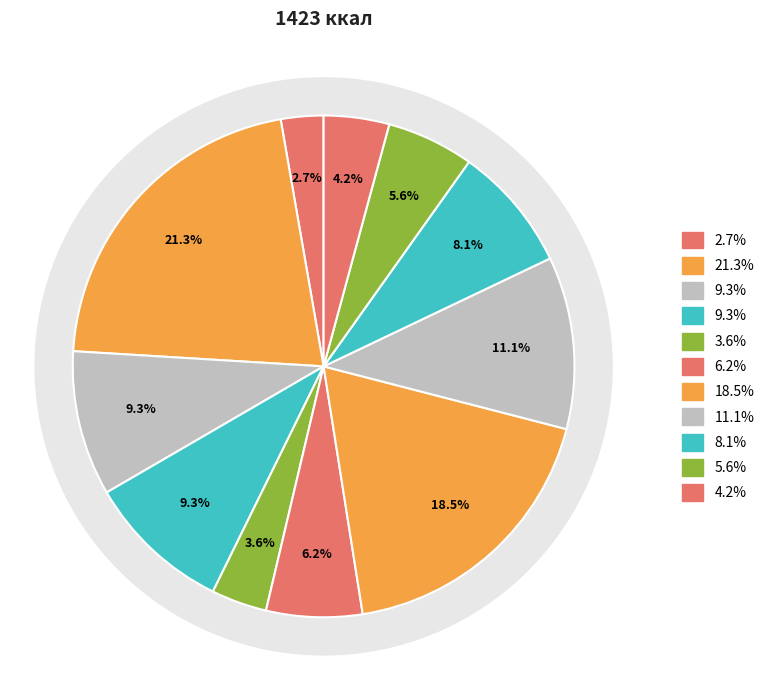

To the nearest percent, what portion does Картофель отварной с маслом represent?

11%